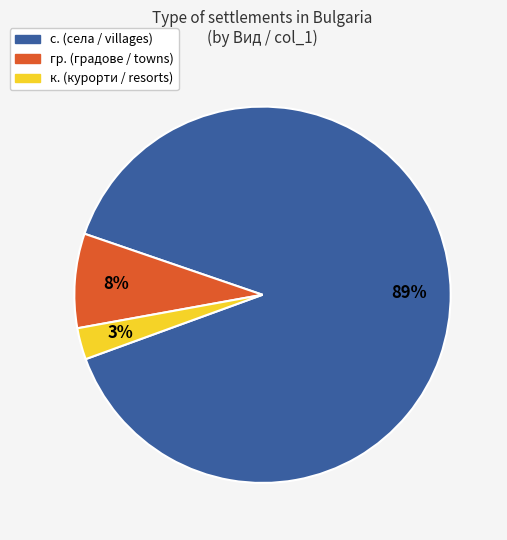

To the nearest percent, what is the difference between the largest and smallest slice percentages?

86%